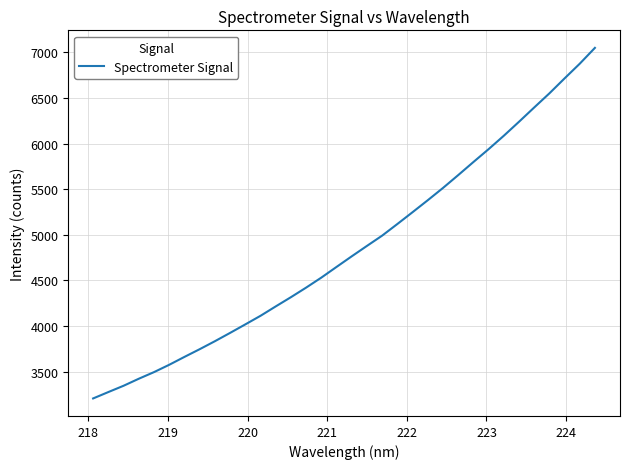

What is the average value?

4851.5